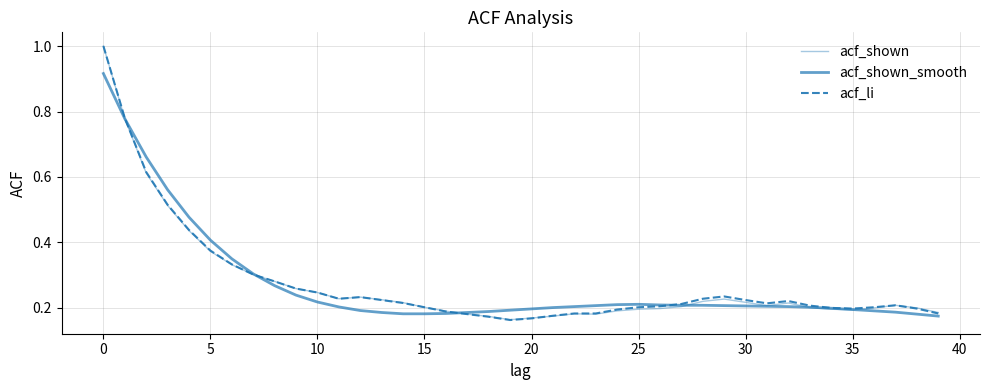

Reading right to left, extract all data points from this chart.

acf_shown: 0.2	0.2	0.2	0.2	0.2	0.2	0.2	0.2	0.2	0.2	0.2	0.2	0.2	0.2	0.2	0.2	0.2	0.2	0.2	0.2	0.2	0.2	0.2	0.2	0.2	0.2	0.2	0.2	0.2	0.2	0.3	0.3	0.3	0.3	0.4	0.4	0.5	0.6	0.8	1.0
acf_shown_smooth: 0.2	0.2	0.2	0.2	0.2	0.2	0.2	0.2	0.2	0.2	0.2	0.2	0.2	0.2	0.2	0.2	0.2	0.2	0.2	0.2	0.2	0.2	0.2	0.2	0.2	0.2	0.2	0.2	0.2	0.2	0.2	0.3	0.3	0.3	0.4	0.5	0.6	0.7	0.8	0.9
acf_li: 0.2	0.2	0.2	0.2	0.2	0.2	0.2	0.2	0.2	0.2	0.2	0.2	0.2	0.2	0.2	0.2	0.2	0.2	0.2	0.2	0.2	0.2	0.2	0.2	0.2	0.2	0.2	0.2	0.2	0.2	0.3	0.3	0.3	0.3	0.4	0.4	0.5	0.6	0.8	1.0